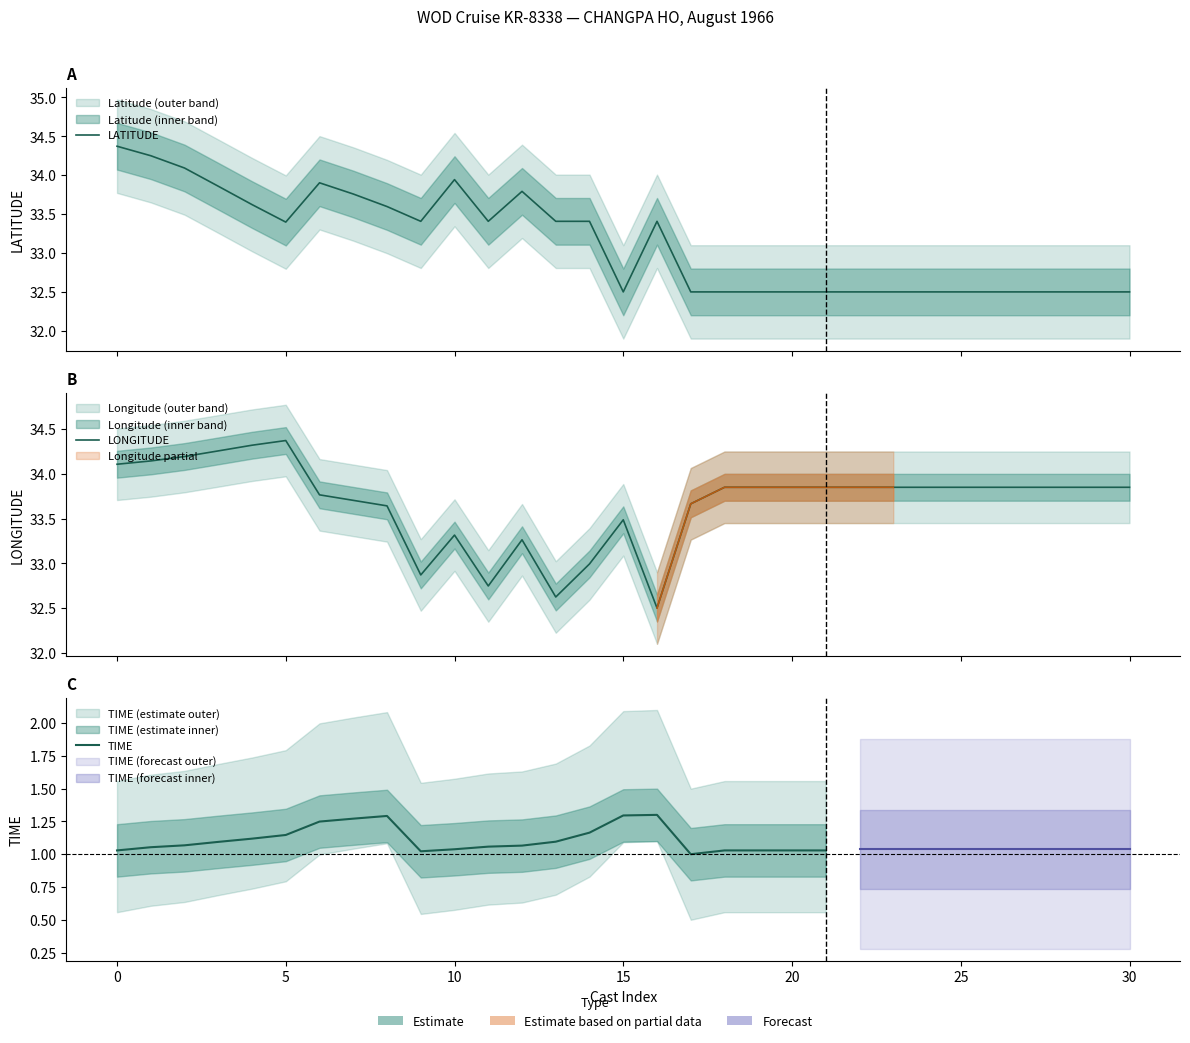

Reading left to right, transcribe all the data shown in this chart.

LATITUDE: 34.4	34.2	34.1	33.9	33.6	33.4	33.9	33.8	33.6	33.4	33.9	33.4	33.8	33.4	33.4	32.5	33.4	32.5	32.5	32.5	32.5	32.5	32.5	32.5	32.5	32.5	32.5	32.5	32.5	32.5	32.5
LONGITUDE: 34.1	34.1	34.2	34.3	34.3	34.4	33.8	33.7	33.6	32.9	33.3	32.7	33.3	32.6	33.0	33.5	32.5	33.7	33.8	33.8	33.8	33.8	33.8	33.8	33.8	33.8	33.8	33.8	33.8	33.8	33.8